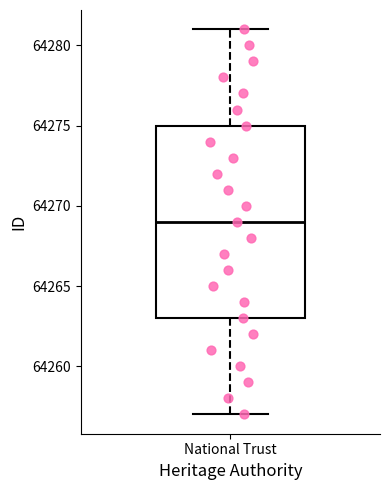

Transcribe this box plot: give where the median line is, the range the box spans, and where the two whiskers end, as read against the y-axis. The values are not printed on the chart, so give them approximately, as read against the axis.

median 64269, box 64263 to 64275, whiskers 64257 to 64281